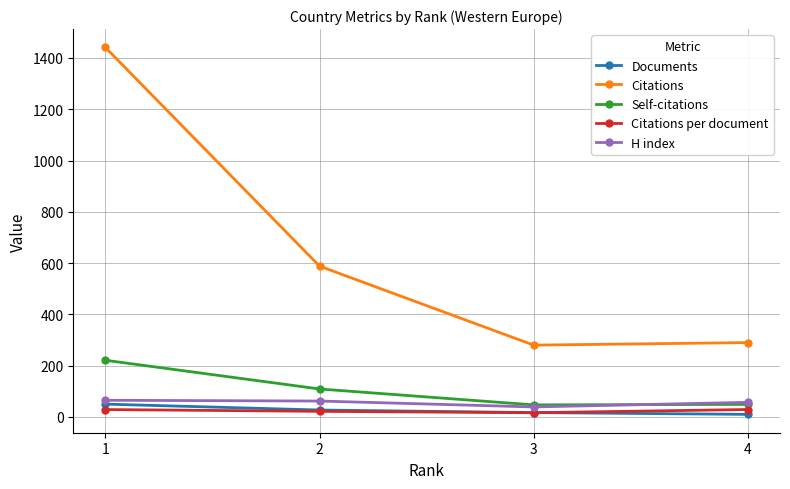

True or false: Citations and H index intersect in this chart.

False